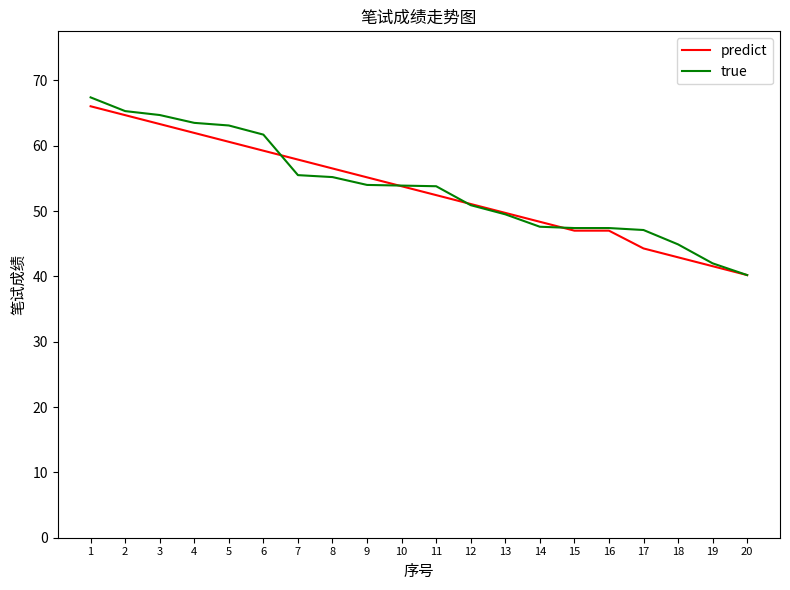

Is the value of predict at 10 greater than the value of true at 19?

Yes